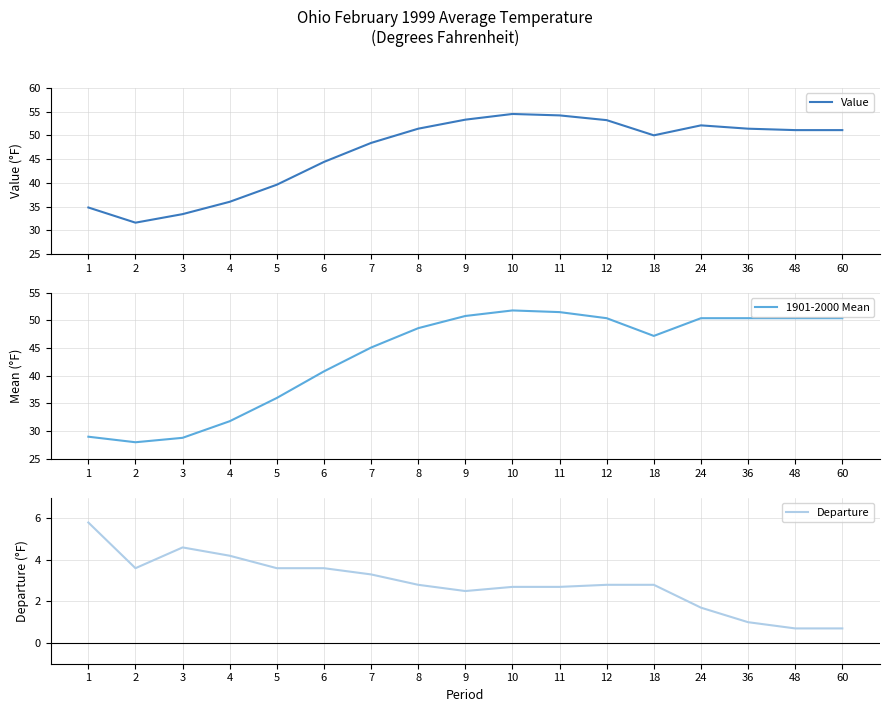

List the labels in order of Value value, smallest first.

2, 3, 1, 4, 5, 6, 7, 18, 48, 60, 8, 36, 24, 12, 9, 11, 10